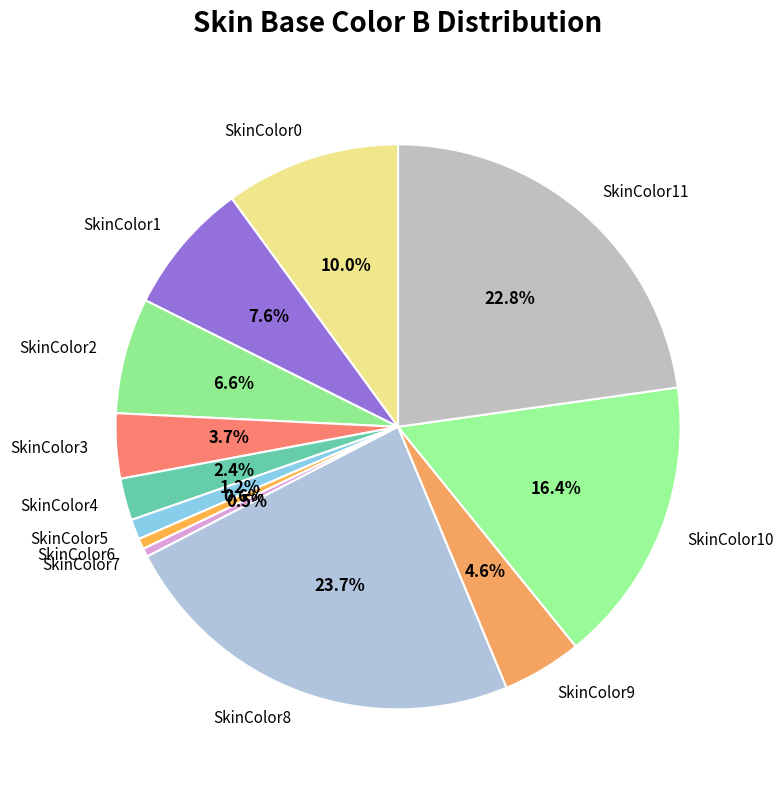

How many slices are in this pie chart?

12